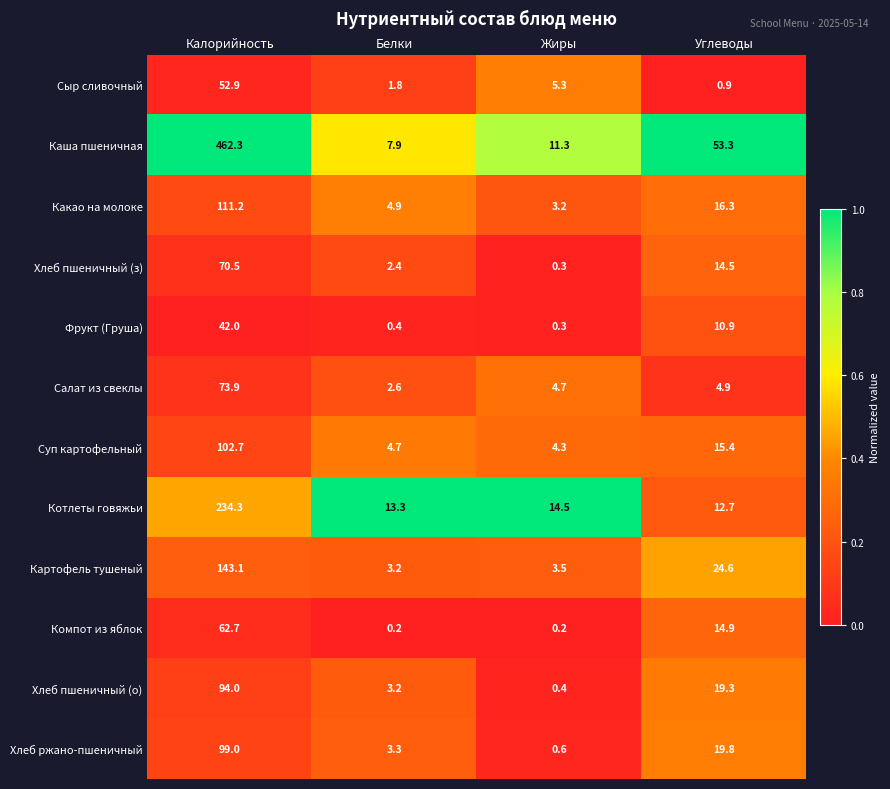

What is the total value across all series at Жиры?

48.6